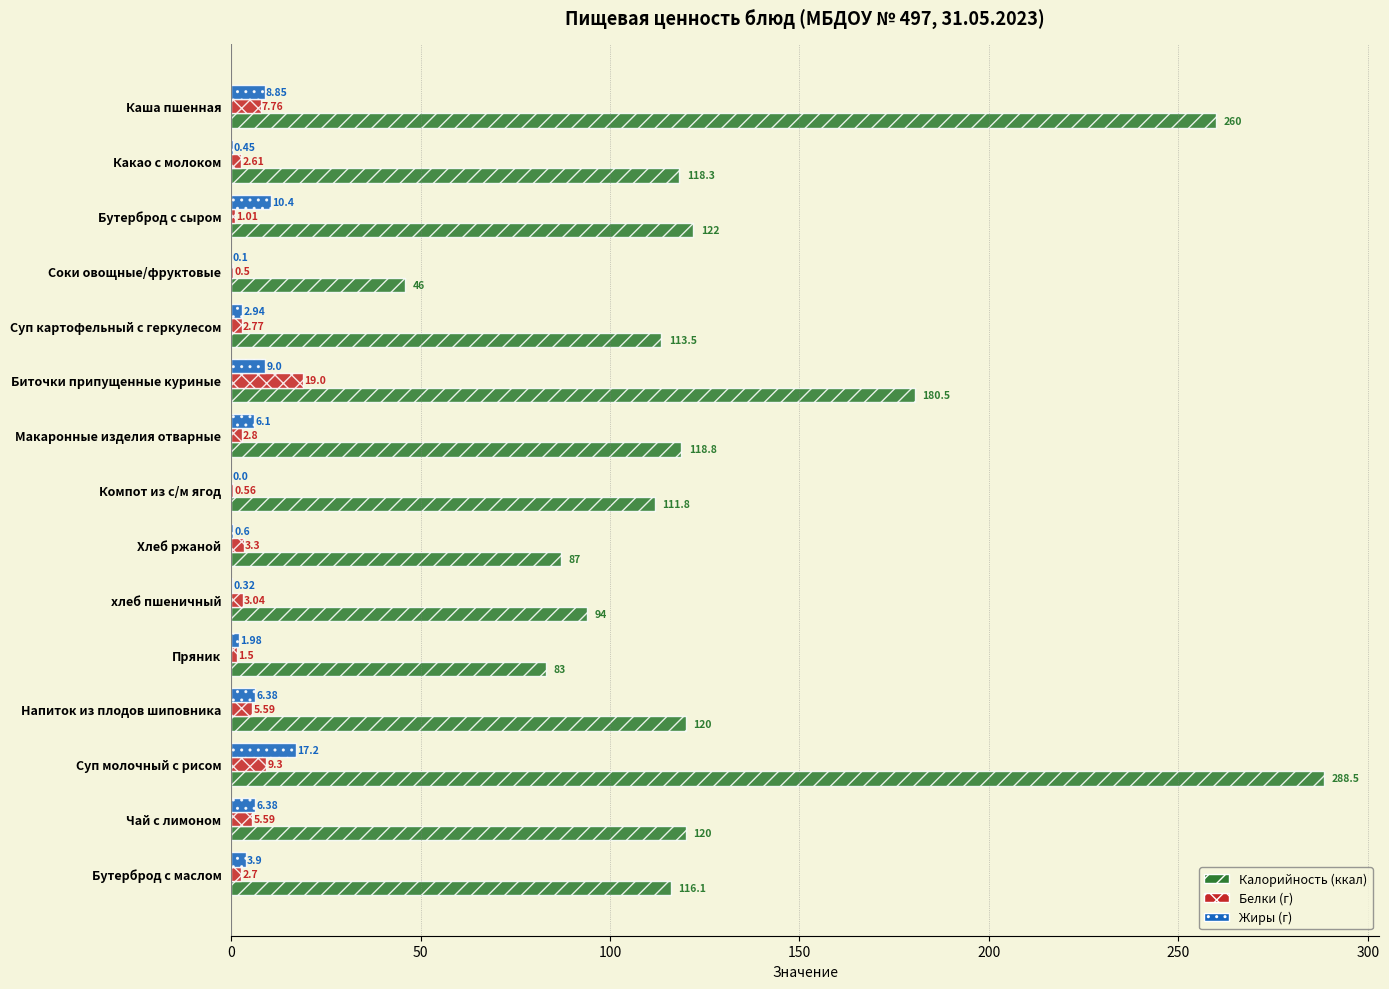

At which category is the sum across all series the highest?

Суп молочный с рисом